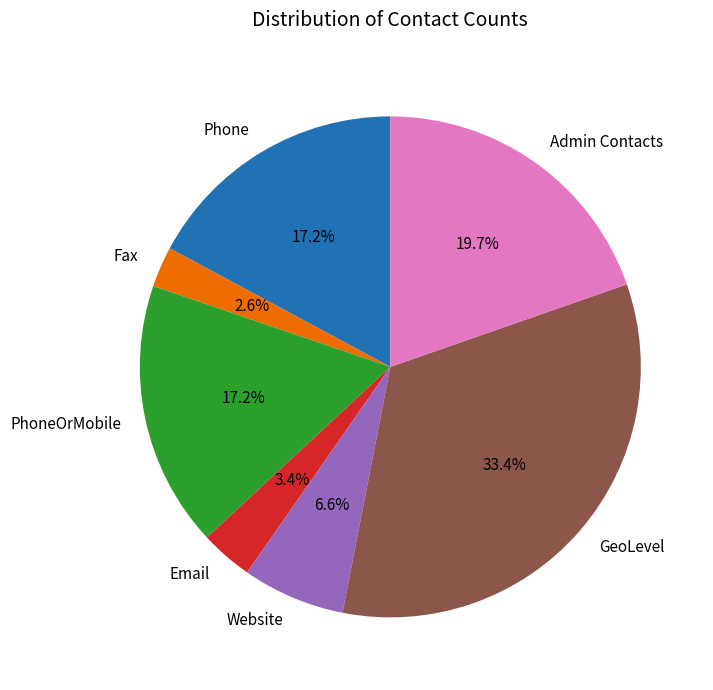

To the nearest percent, what percentage of the pie is Website?

7%